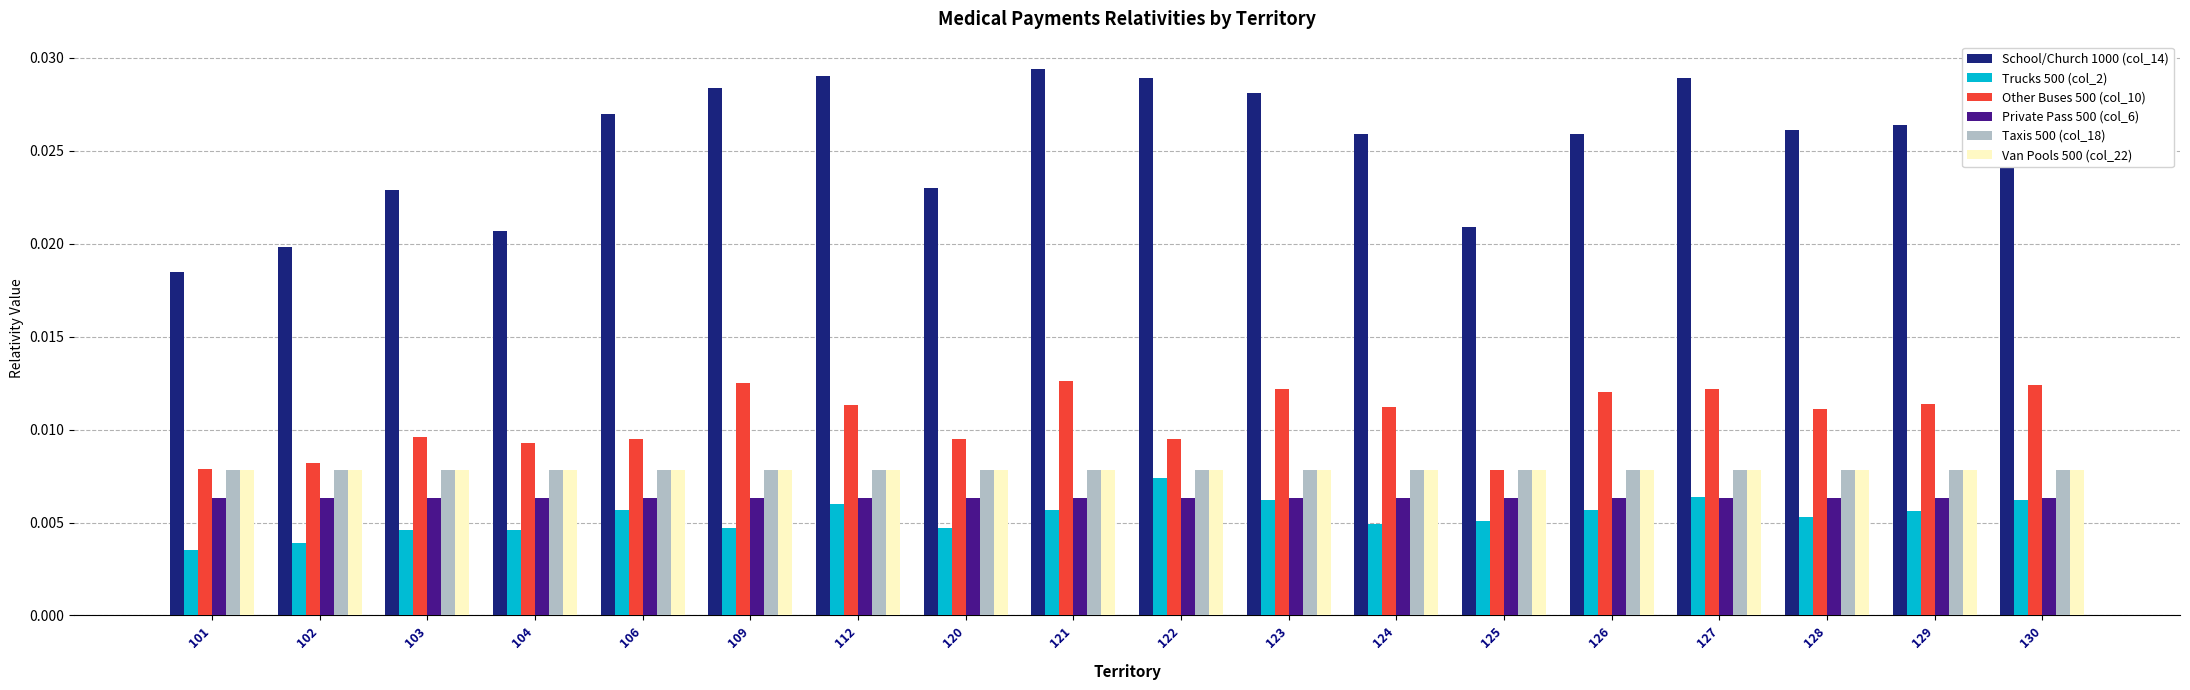

How many bars are there in total?

108